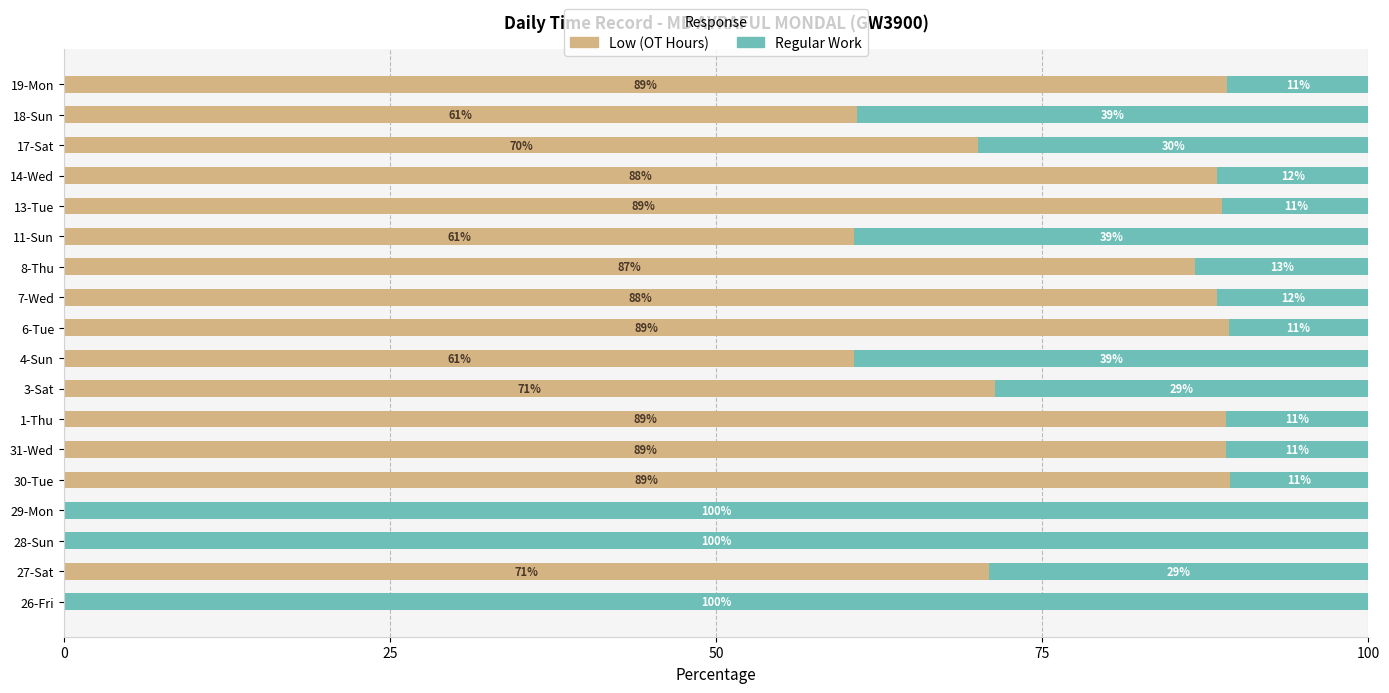

What is the total value across all series at 19-Mon?

100.0